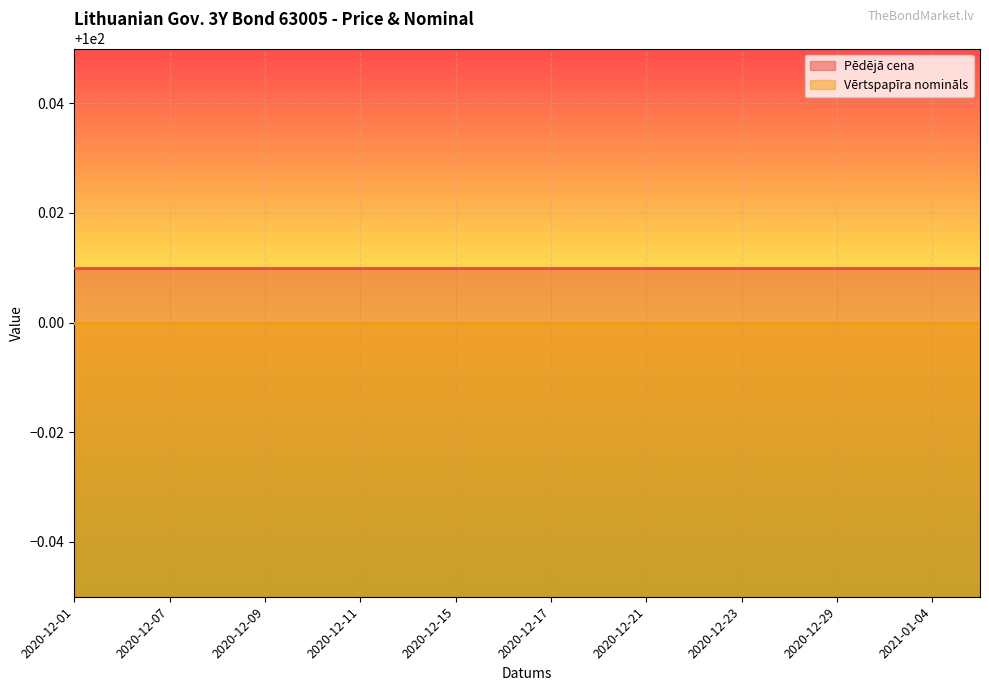

Between 2020-12-28 and 2020-12-15, which is larger?

2020-12-28